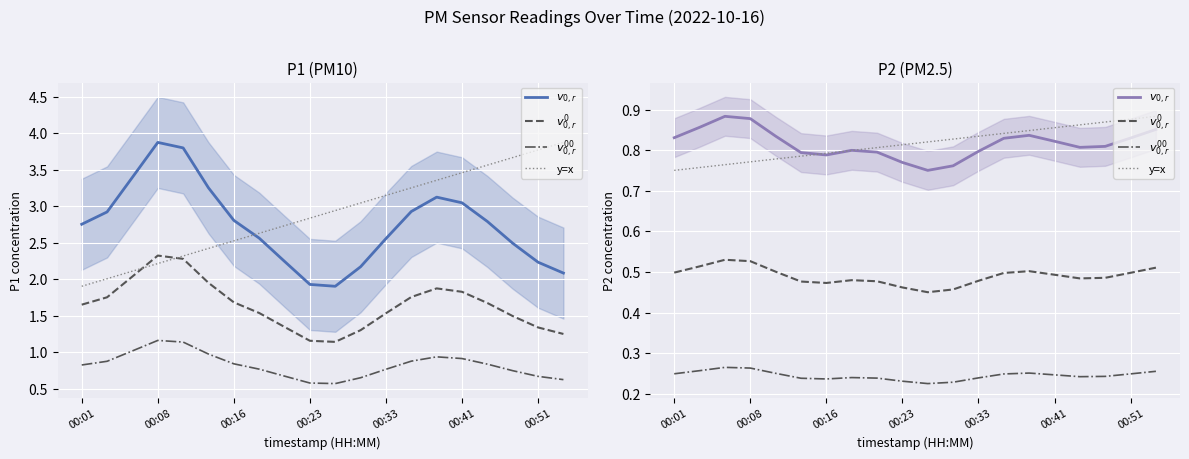

The $v^0_{0,r}$ series shows 0.5 at 8. True or false?

True